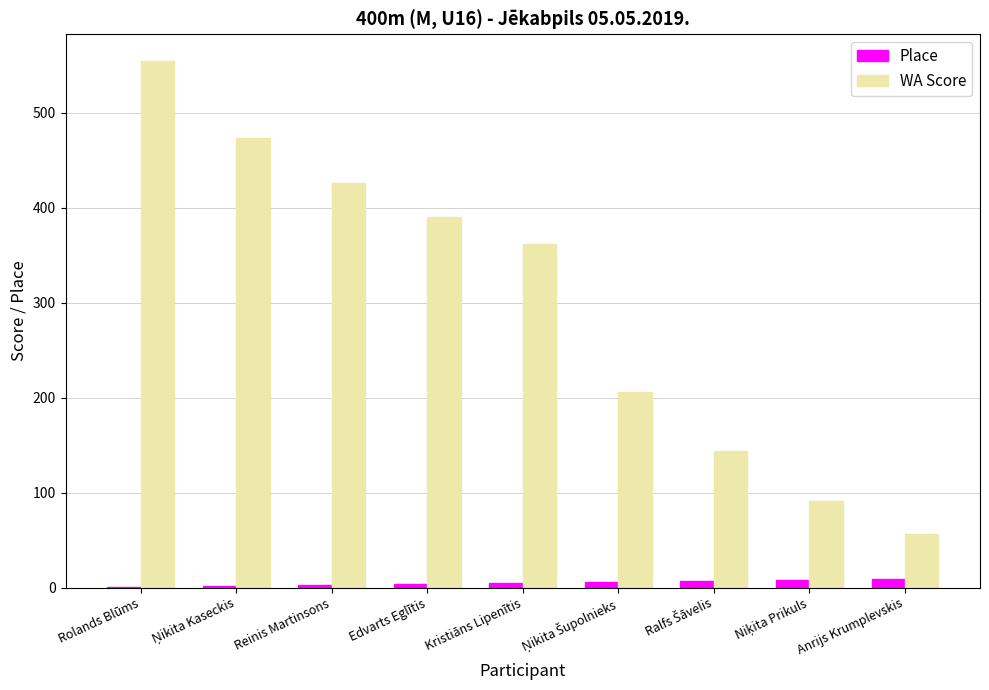

Which series has the largest total across all categories?

WA Score